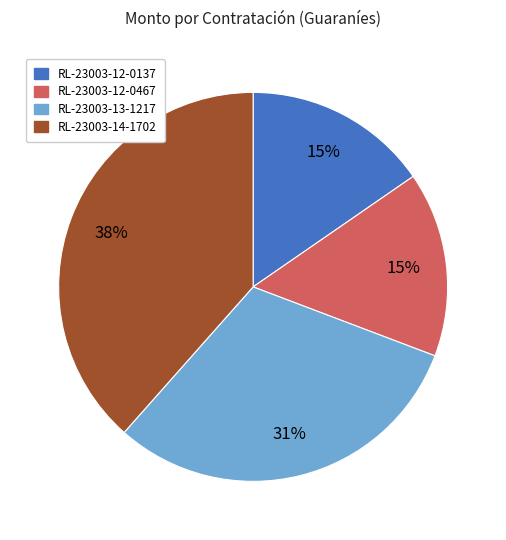

Which slice is the largest?

RL-23003-14-1702